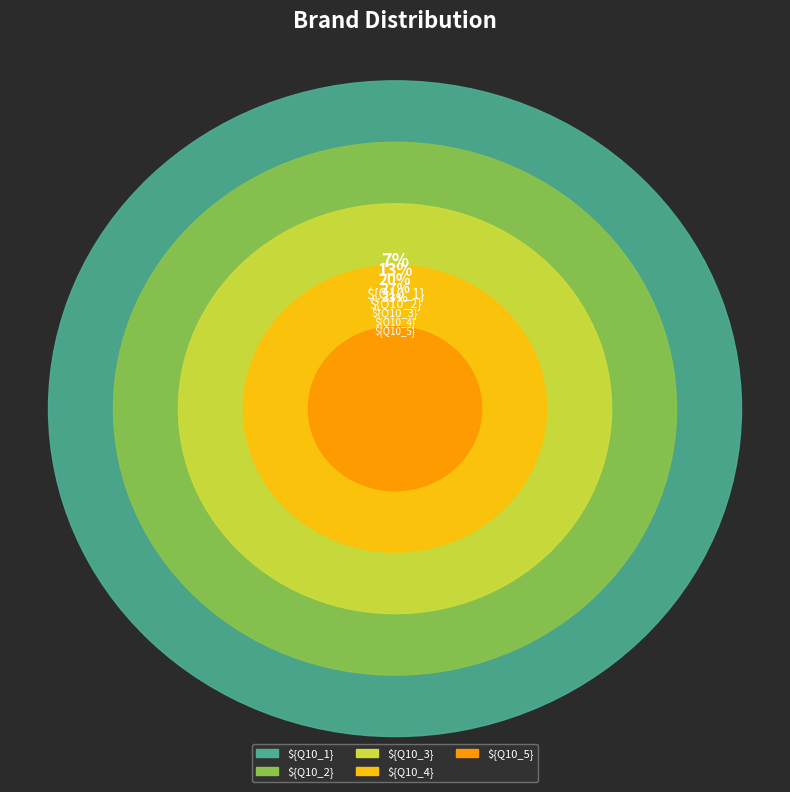

Which category has the biggest portion of the pie?

${Q10_5}